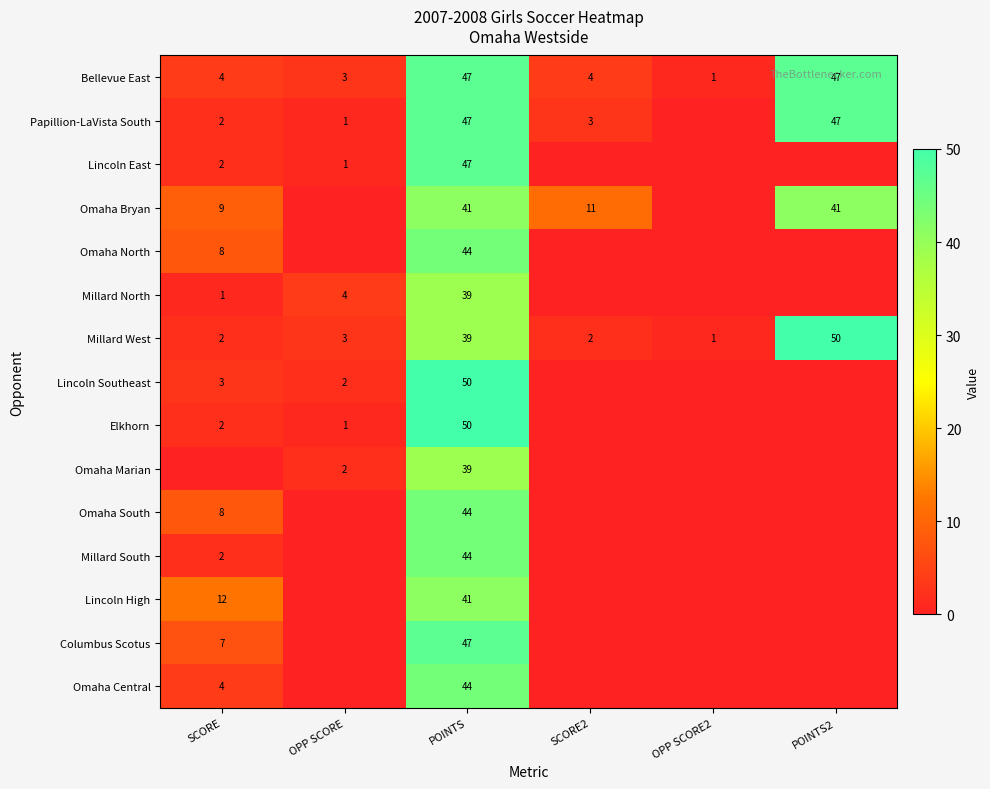

What is the sum of the Millard West values at OPP SCORE and SCORE?

5